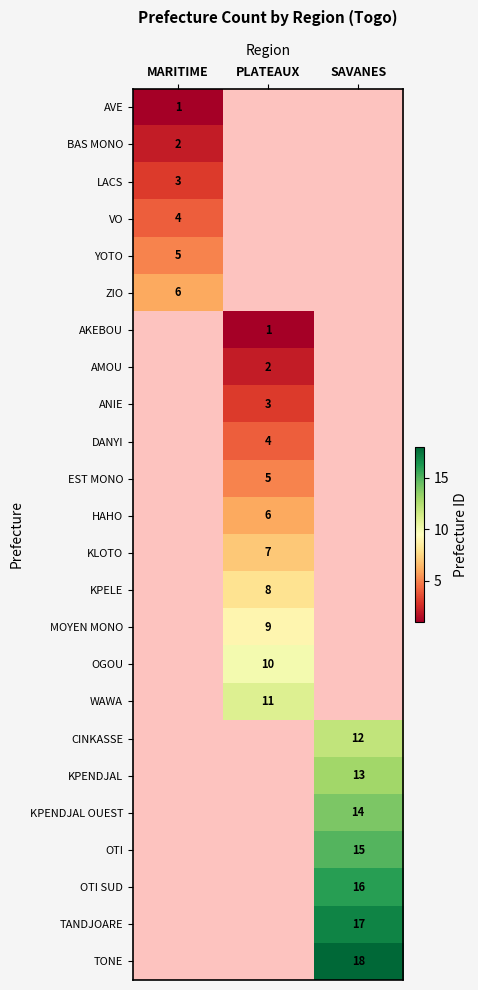

The value of YOTO at MARITIME is 1. True or false?

False